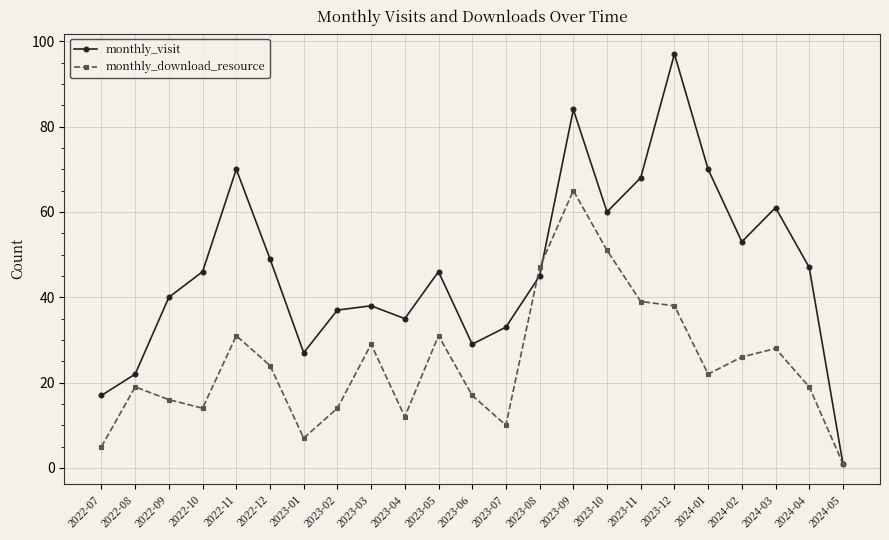

At which category is the sum across all series the highest?

2023-09